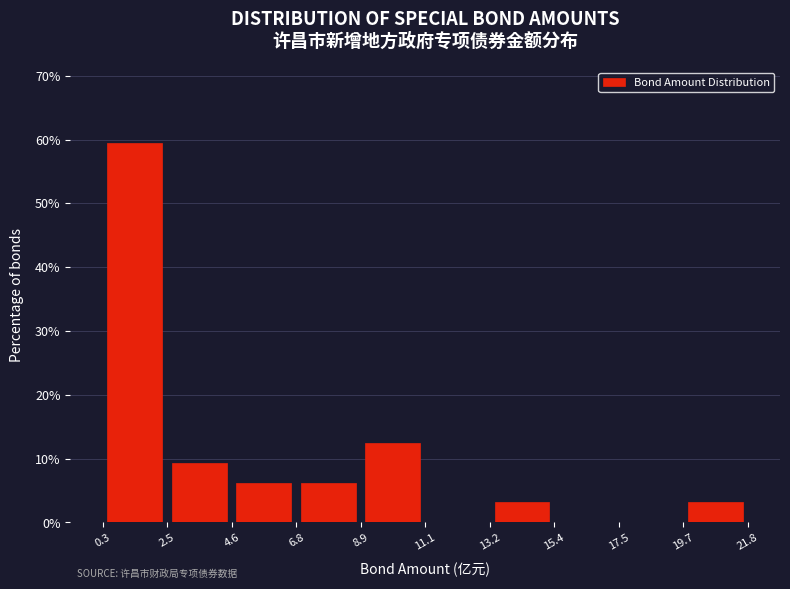

Which range on the x-axis has the tallest bar?

0.3 to 2.5